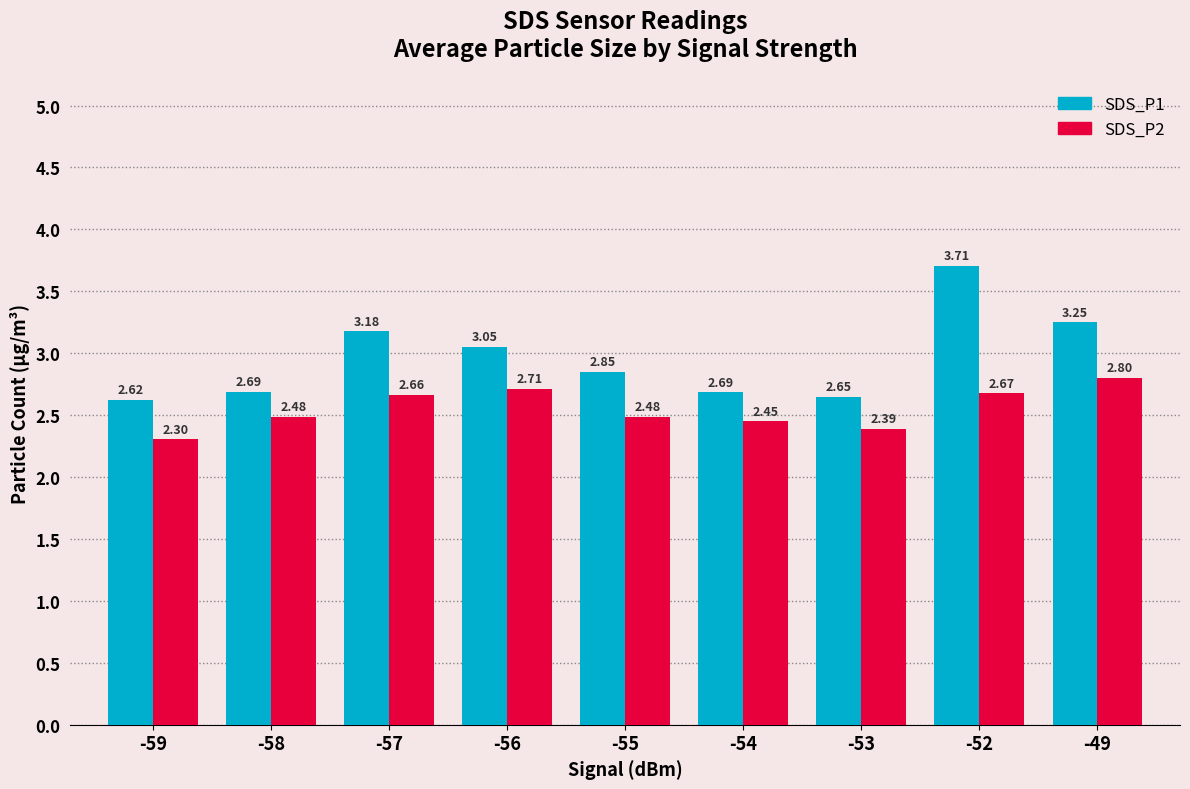

At which category is the sum across all series the highest?

-52